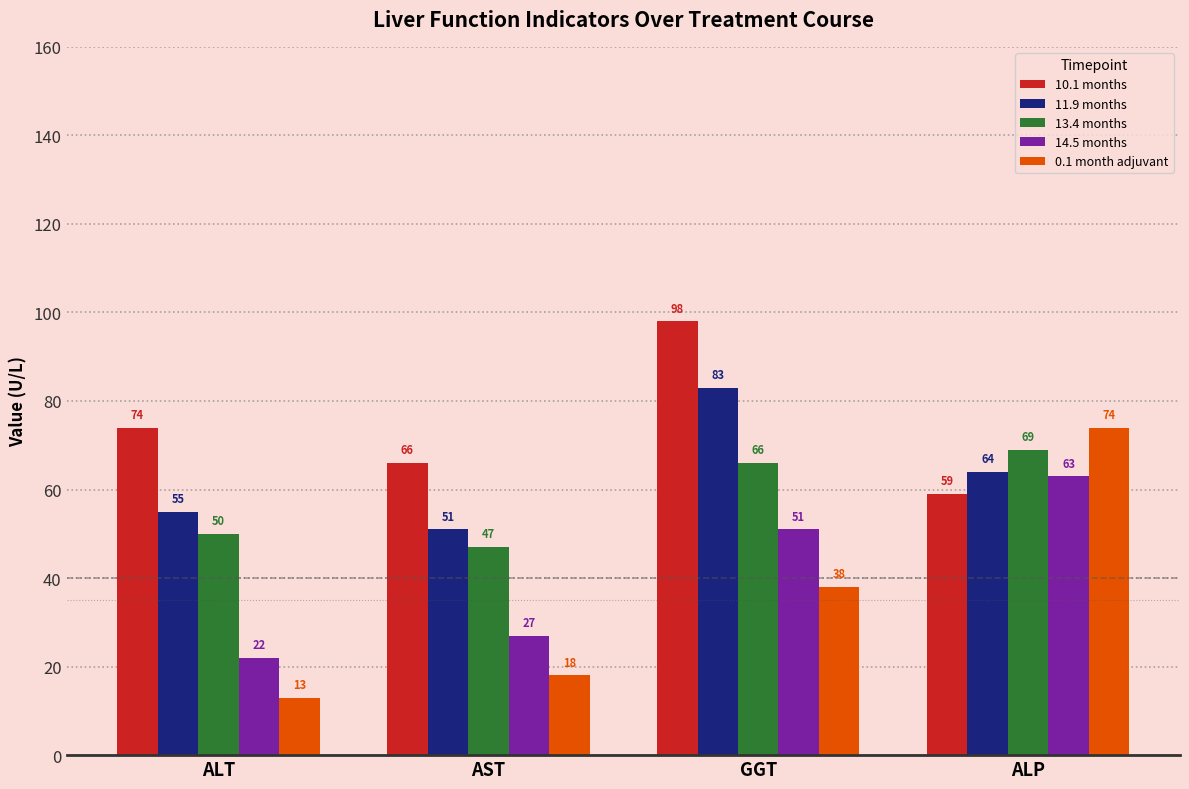

How many 10.1 months values are between 66 and 98?

3